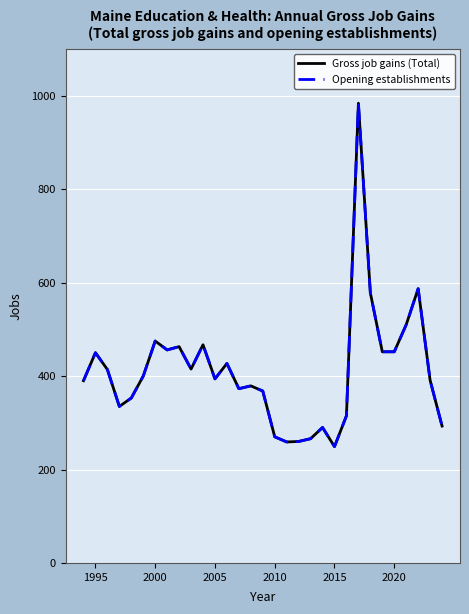

True or false: Opening establishments and Gross job gains (Total) intersect in this chart.

False